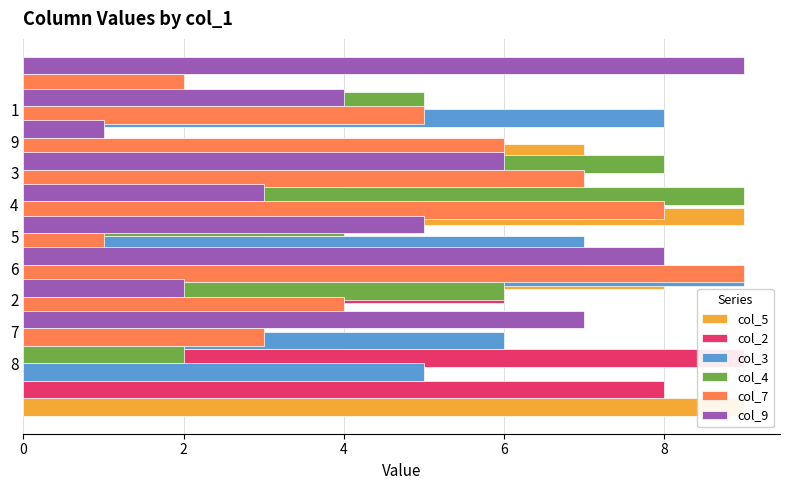

Are the bars horizontal?

Yes